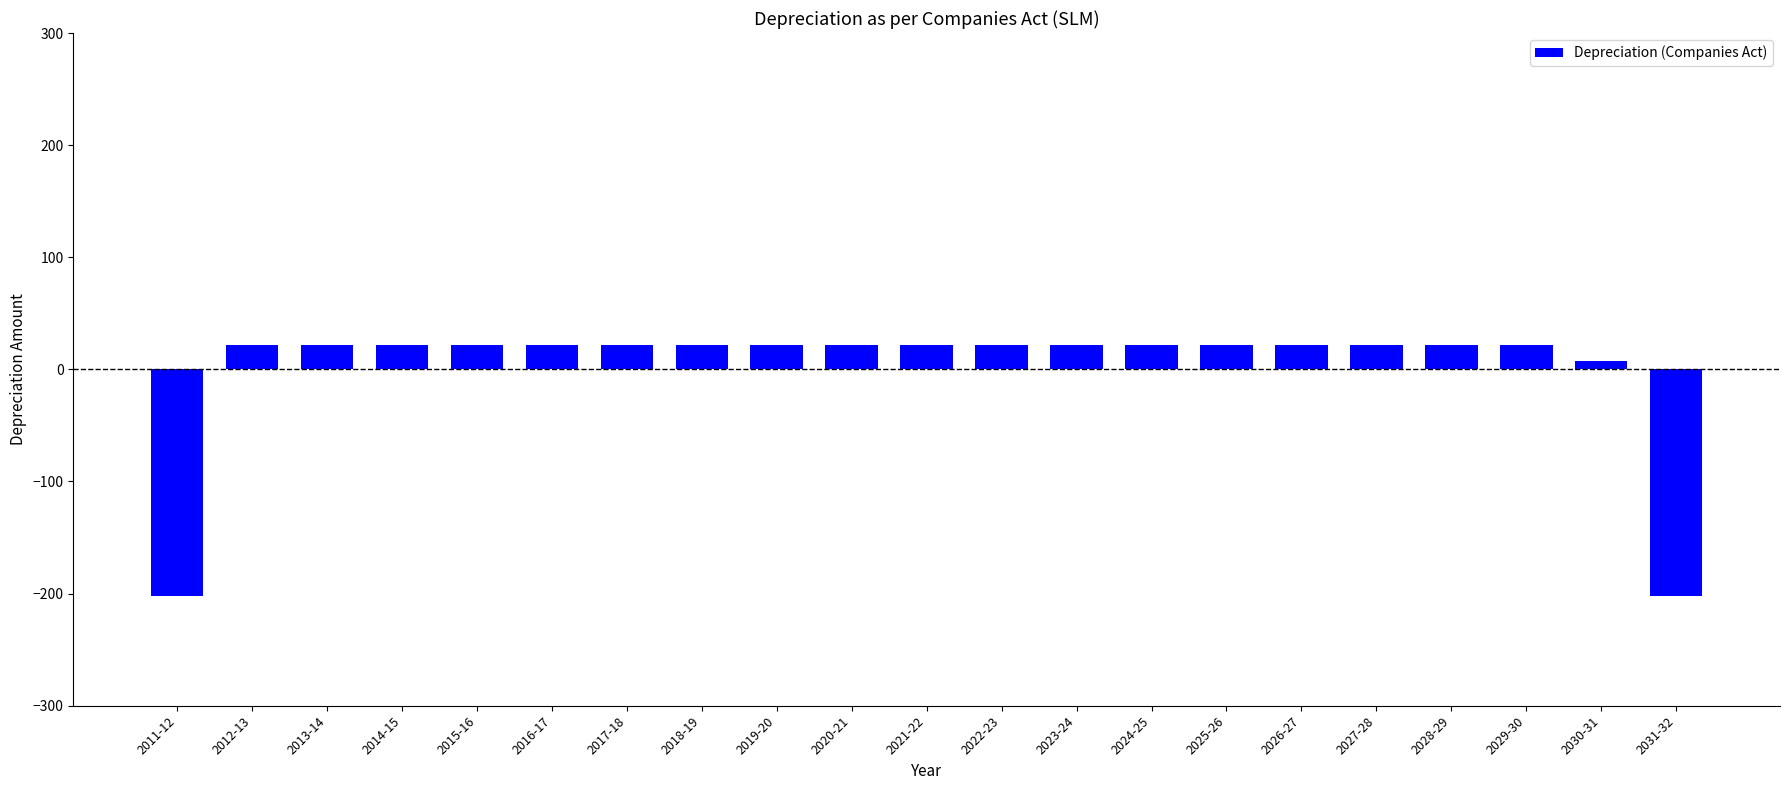

What is the difference between the second highest and minimum values?

224.4